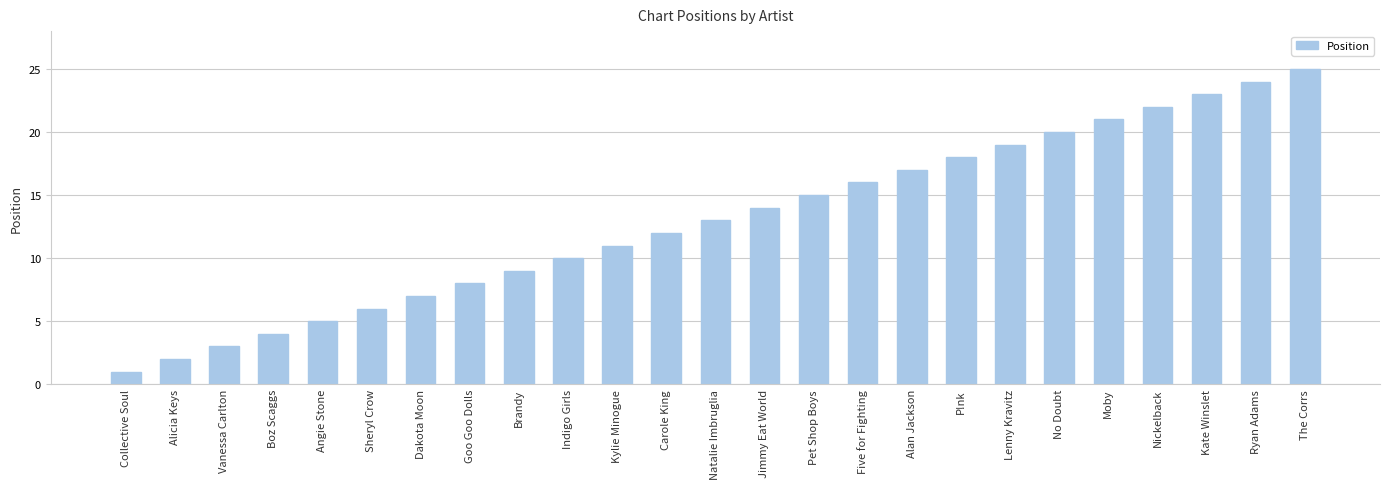

The chart shows a value of 1 at Alicia Keys. True or false?

False